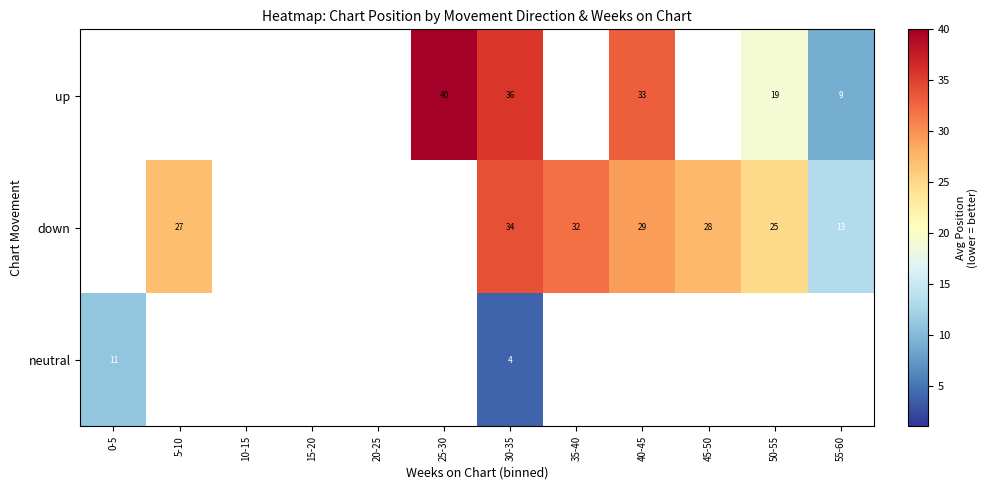

The value of down at 45-50 is 8. True or false?

False